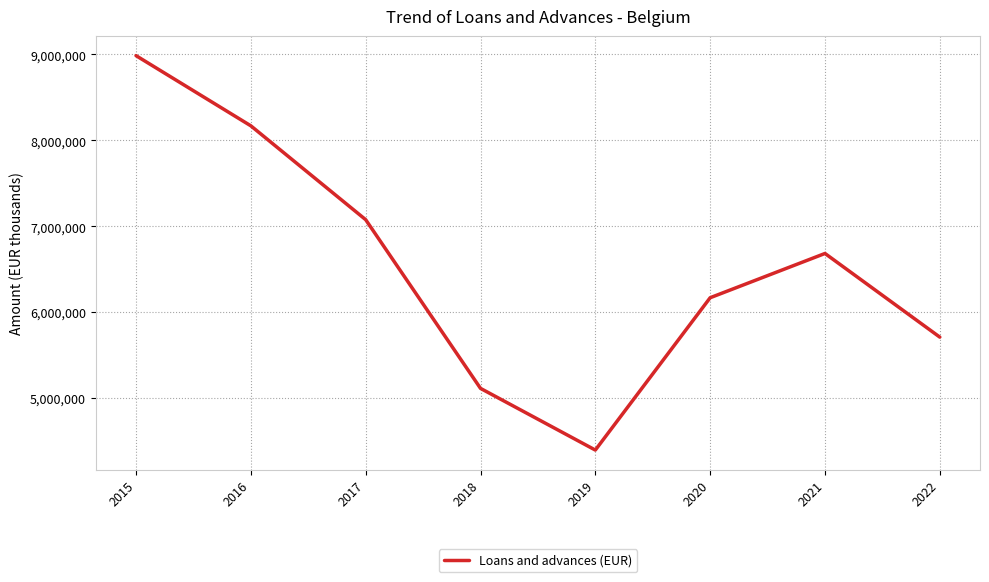

Is this an area chart (filled region under the line)?

No